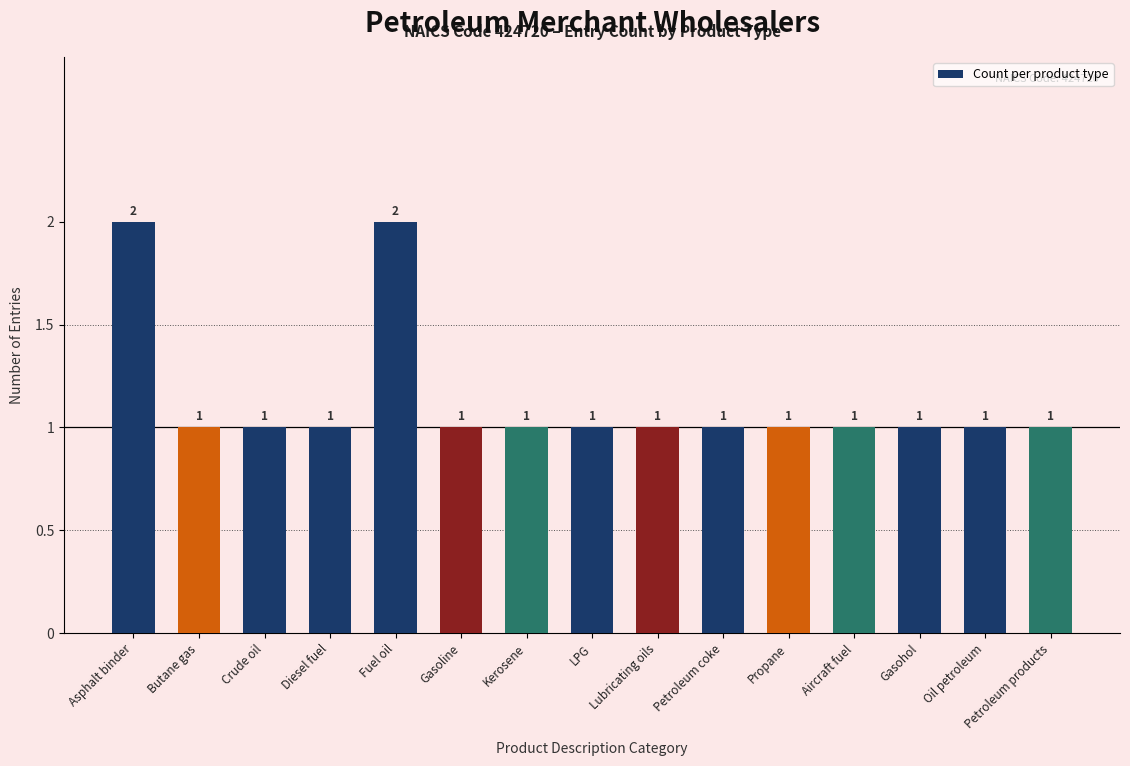

What is the value of the 6th bar from the left?

1